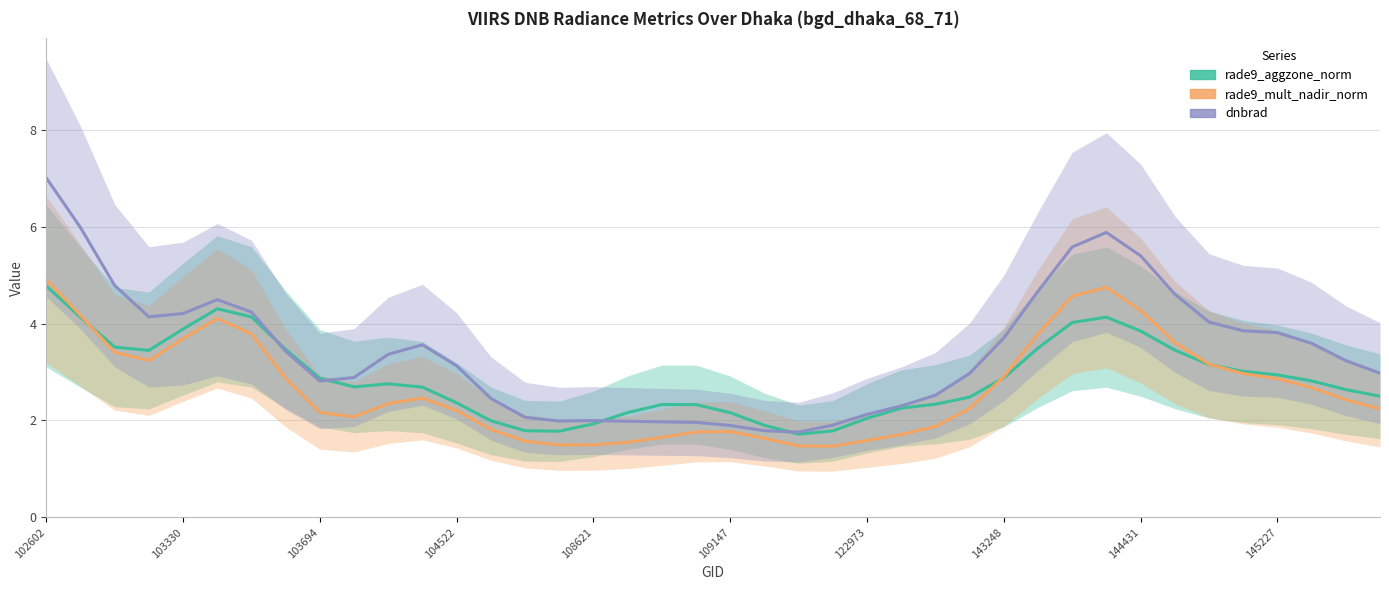

How many data points in rade9_aggzone_norm are less than 2?

7